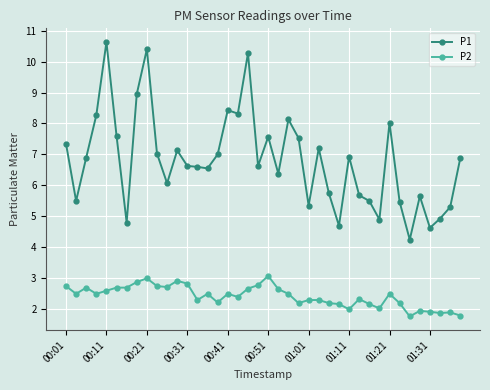

True or false: P1 and P2 intersect in this chart.

False